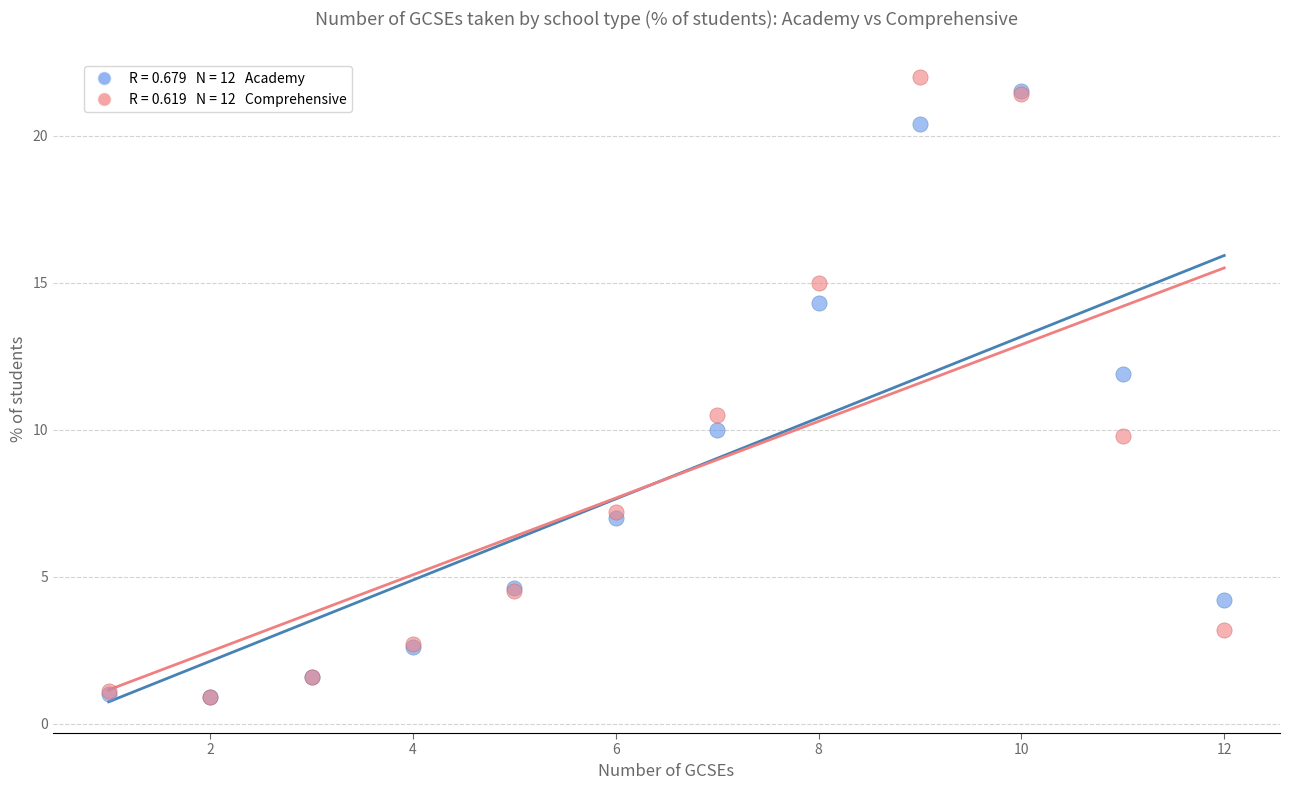

Across all series, what Y value is closest to 11?

10.5